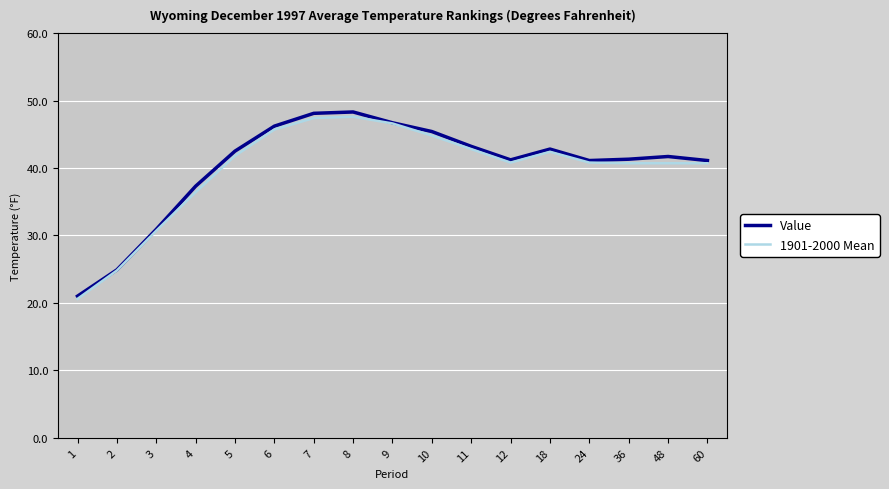

The value of Value at 2 is 43.5. True or false?

False